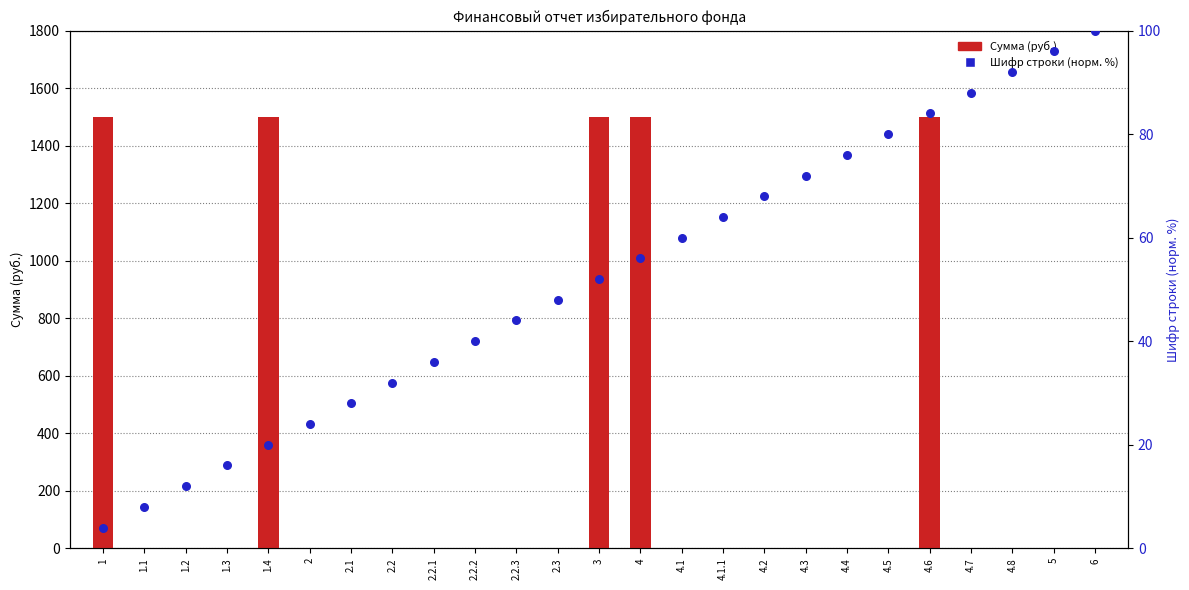

What is the total value across all series at 4.5?

80.0